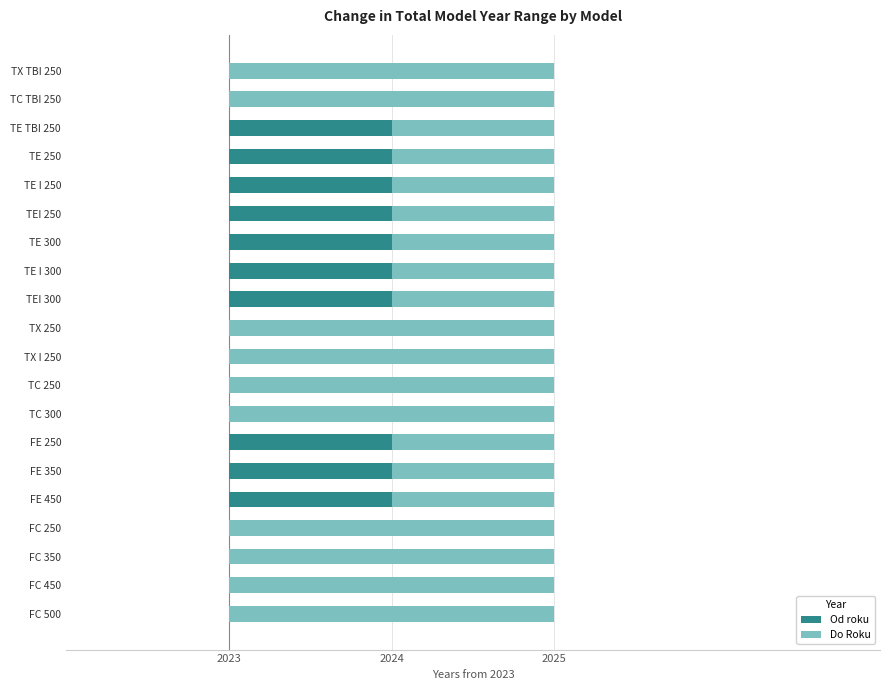

What is the average value of the Do Roku series?

2